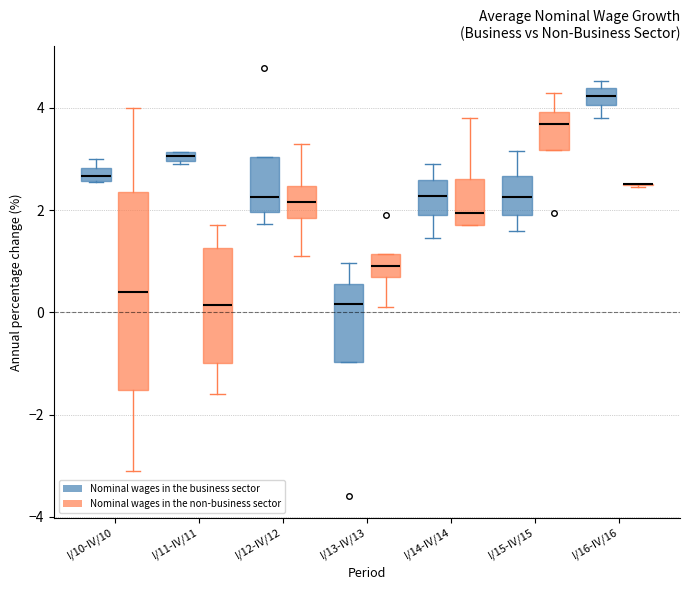

Where does the upper whisker of the box for I/14-IV/14 (Nominal wages in the non-business sector) end on the y-axis? The values are not printed on the chart, so give them approximately, as read against the axis.

3.8